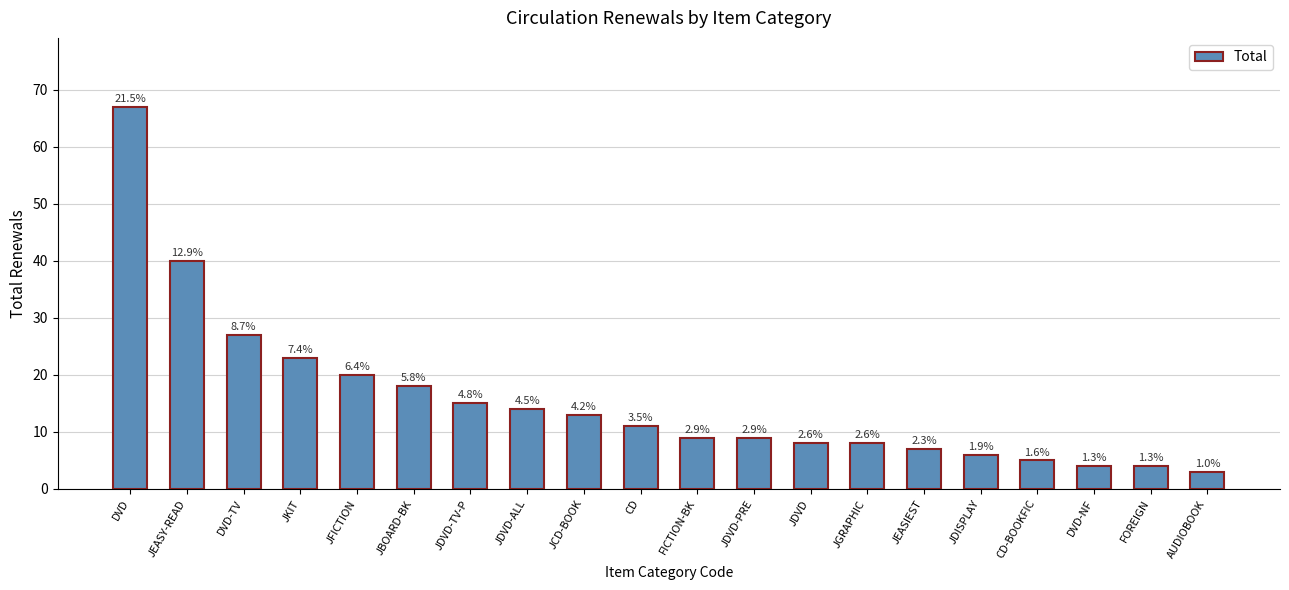

Does the chart contain any negative values?

No